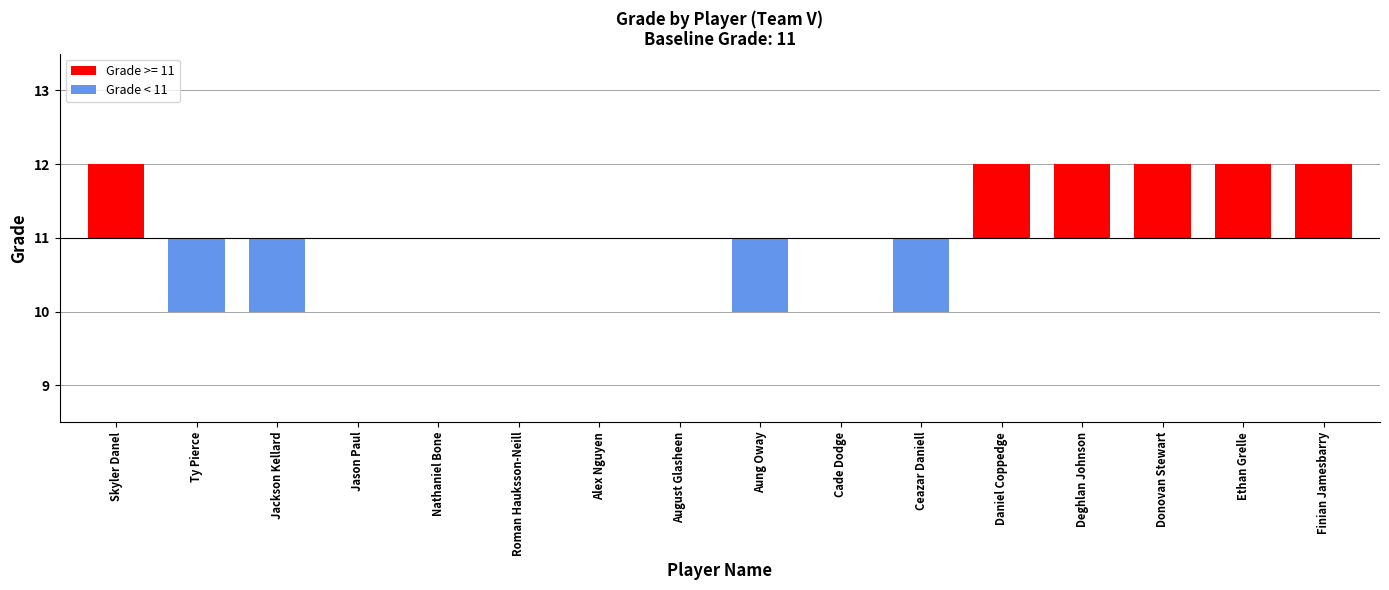

The value at August Glasheen is 1. True or false?

False